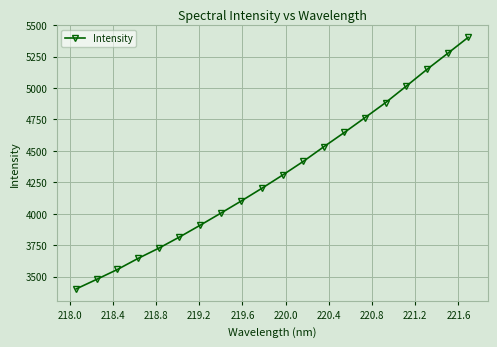

What is the sum of all values?

86234.3